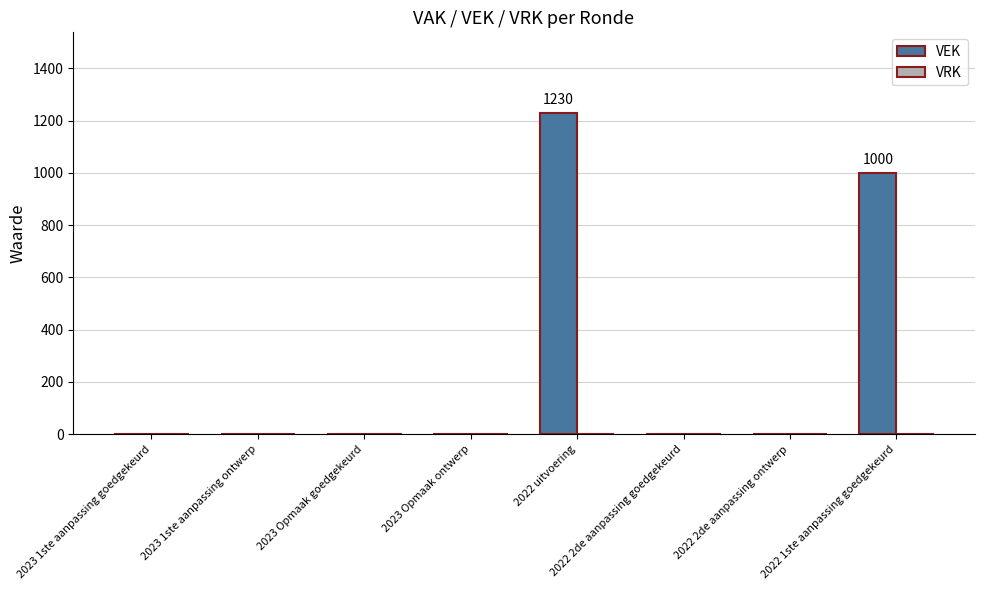

What is the sum of all values?

2230